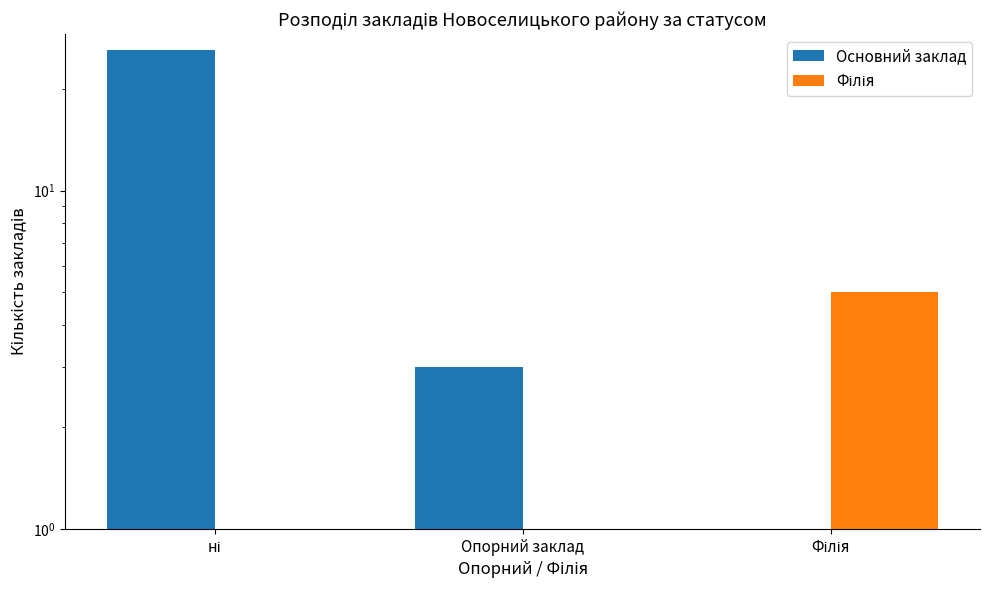

What value does the Основний заклад series have at ні, to the nearest 5?

25